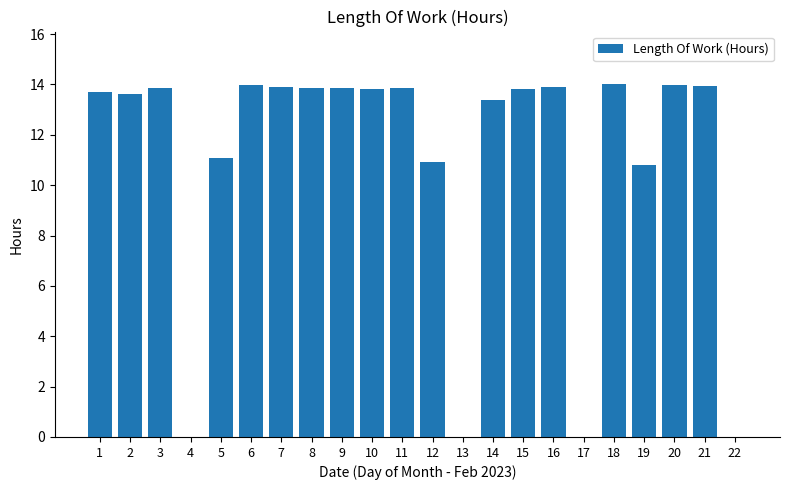

Which has a higher value, 5 or 14?

14